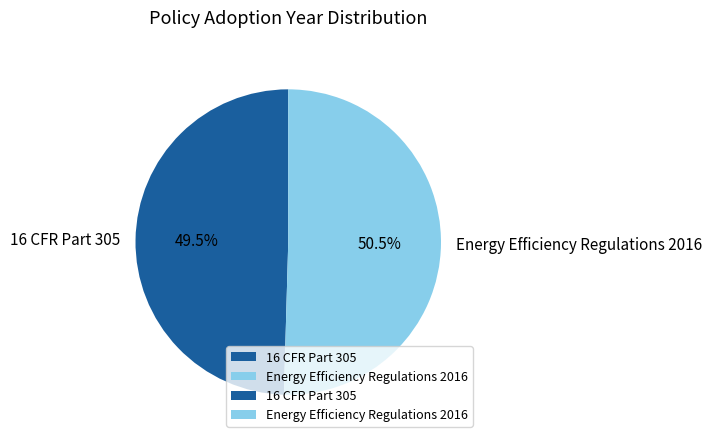

Which slice represents more than half of the pie?

Energy Efficiency Regulations 2016